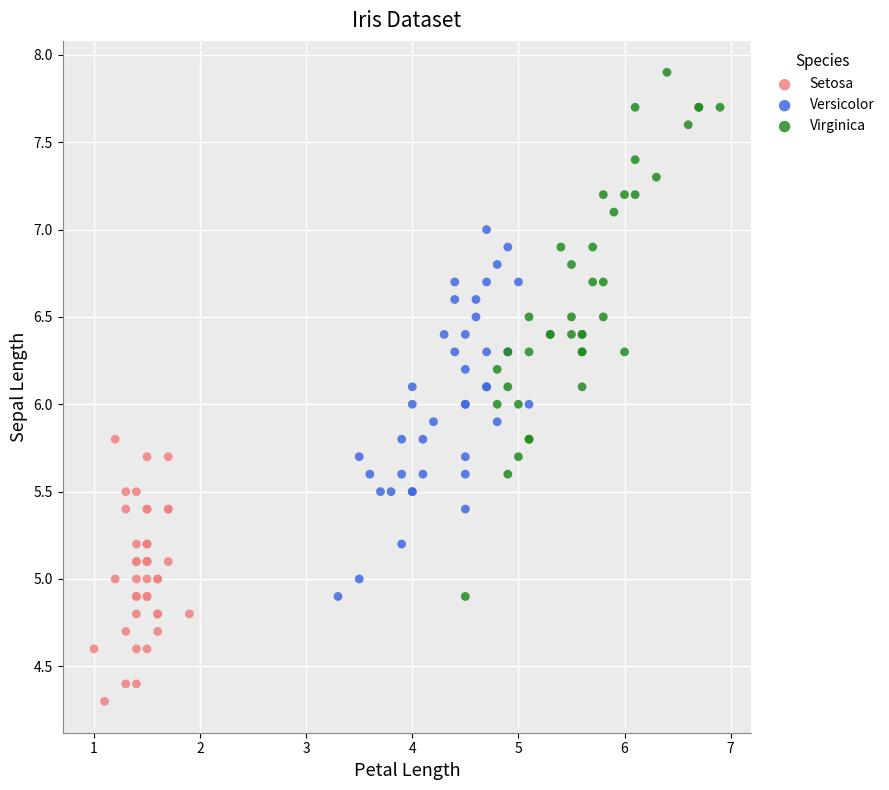

Which series has the largest Y range (max minus min)?

Virginica